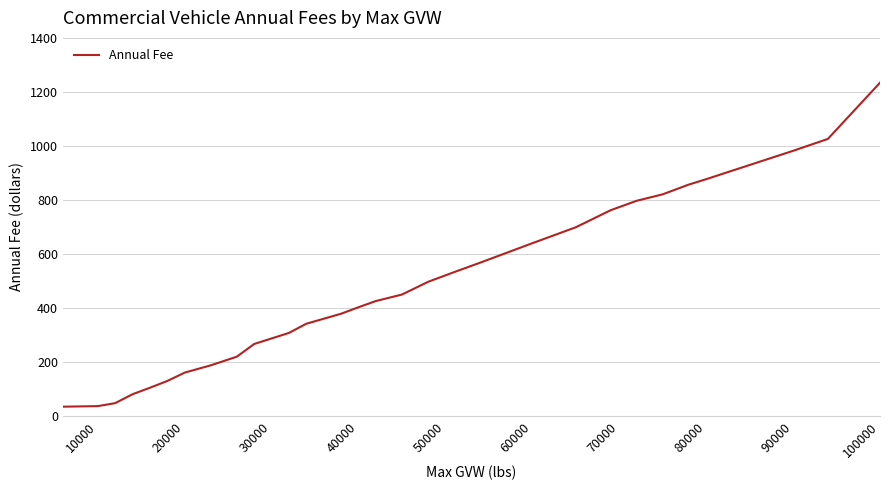

Does the chart display data point markers on the line(s)?

No